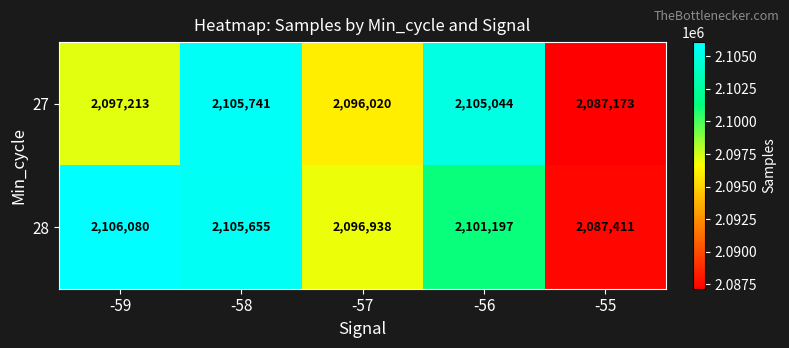

What is the spread (max minus min) of values at -58?

86